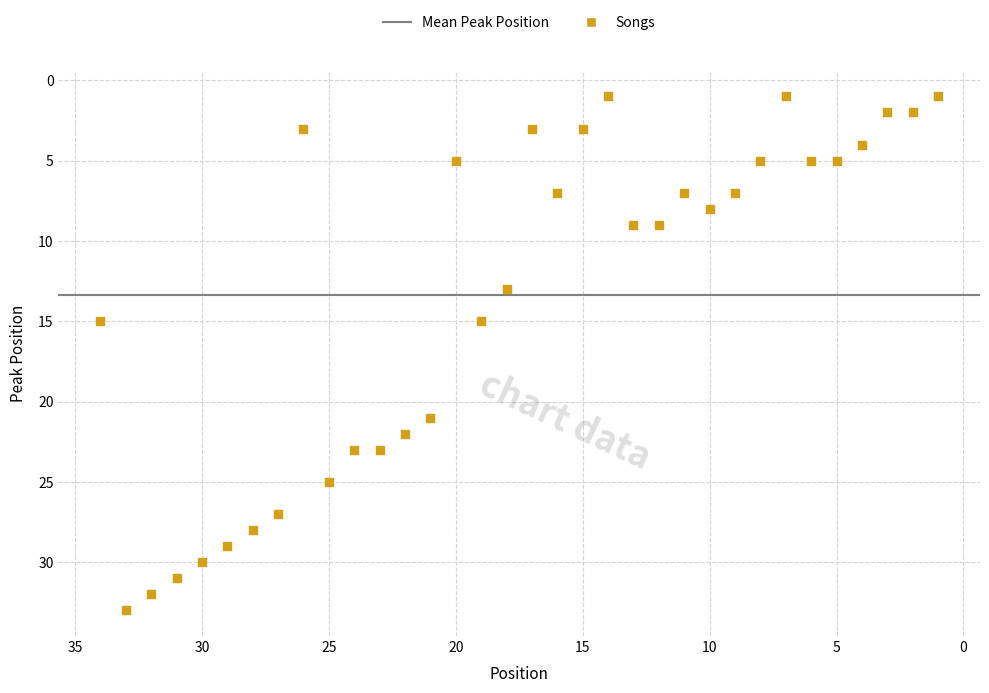

What is the range of Y values (max minus min)?

32